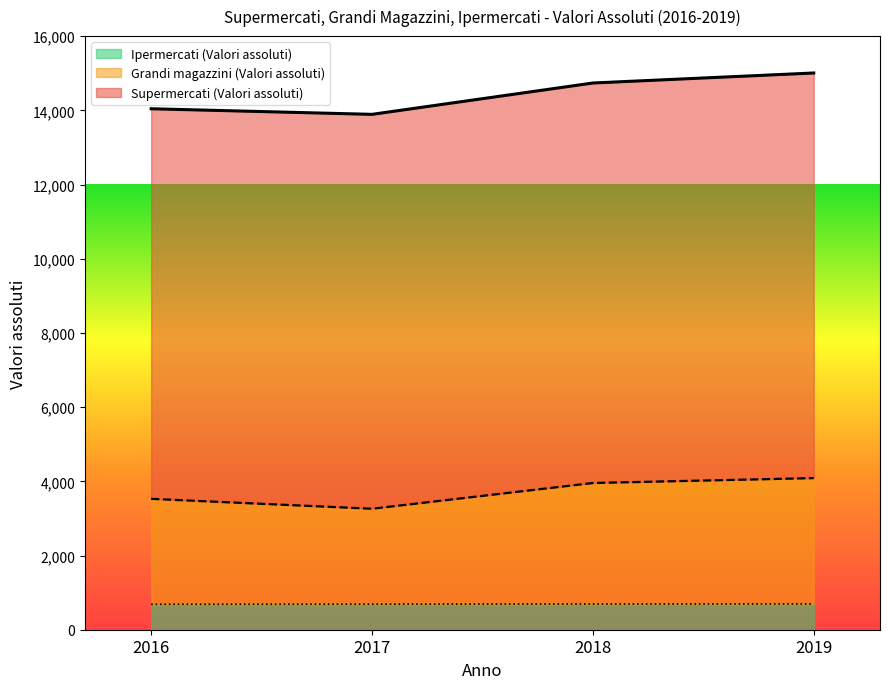

What is the total value across all series at 2016?

14042